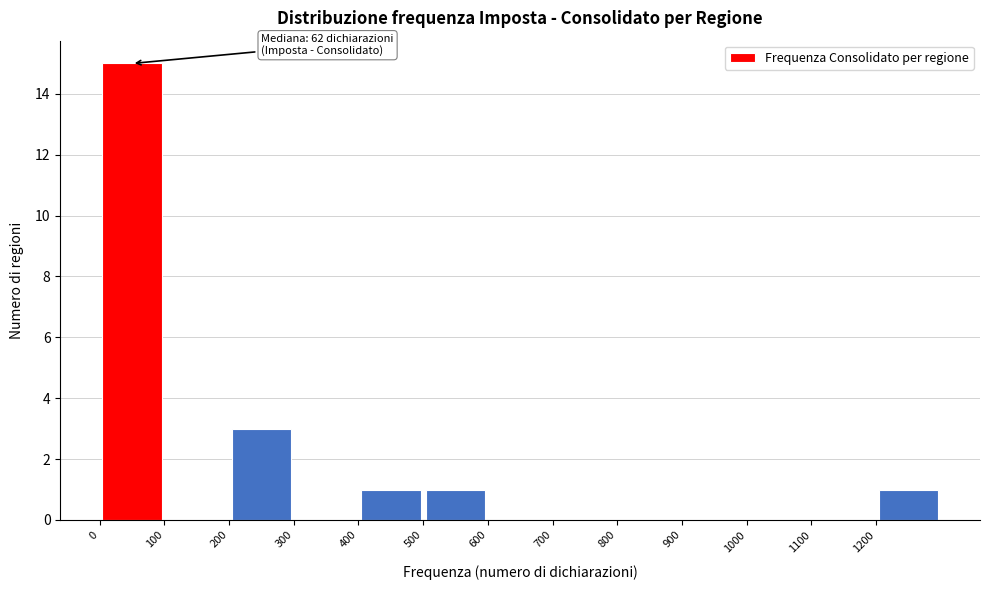

Over which range of the x-axis is the bar tallest?

0 to 100